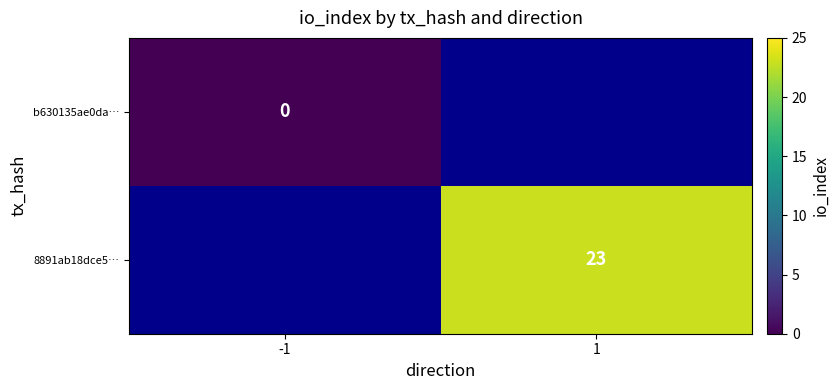

The 8891ab18dce5… series shows 23 at 1. True or false?

True